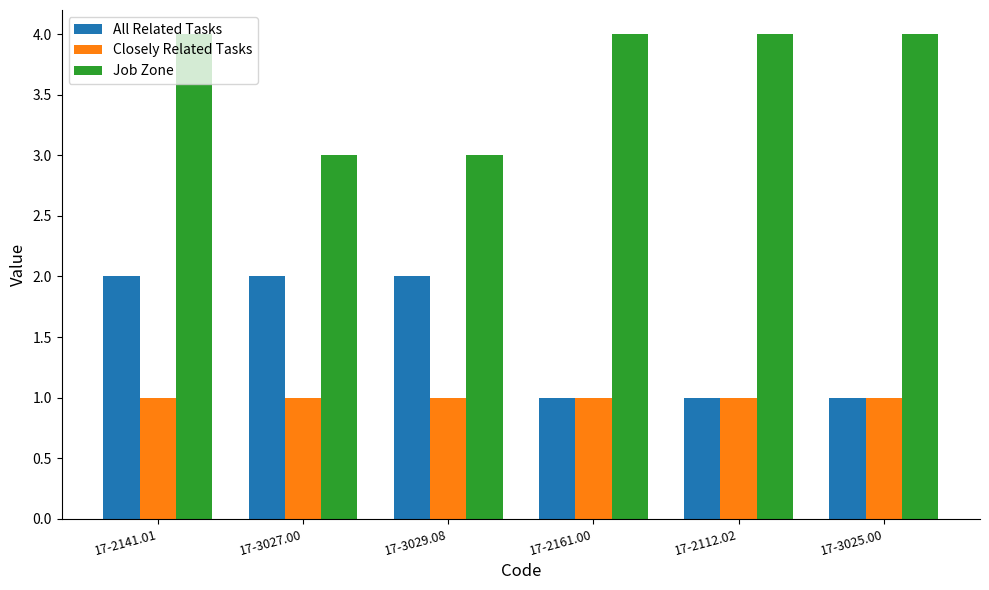

What is the sum of all Closely Related Tasks values?

6